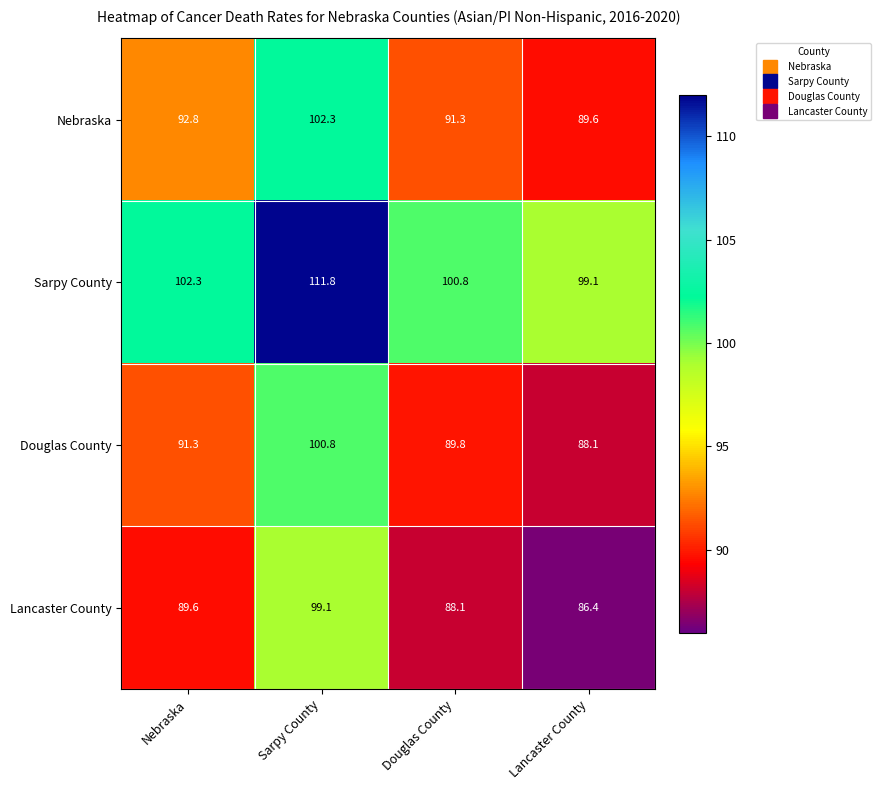

Reading left to right, list all the values displayed in this chart.

Nebraska: 92.8	102.3	91.3	89.6
Sarpy County: 102.3	111.8	100.8	99.1
Douglas County: 91.3	100.8	89.8	88.1
Lancaster County: 89.6	99.1	88.1	86.4